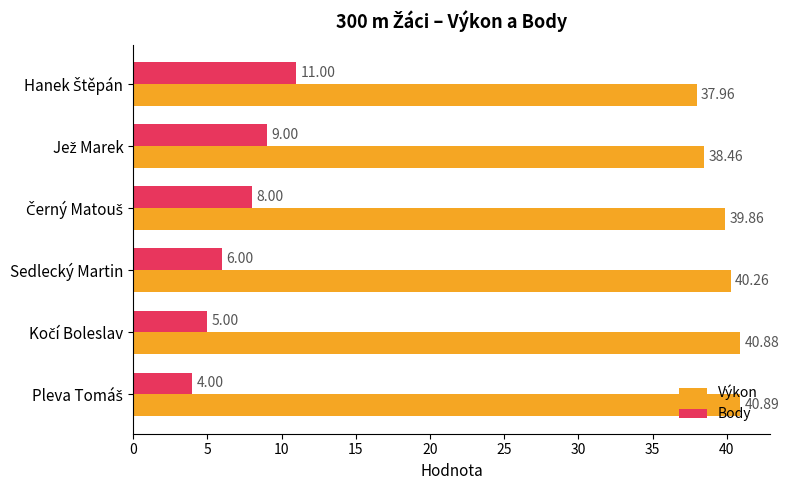

What is the smallest value displayed?

4.0